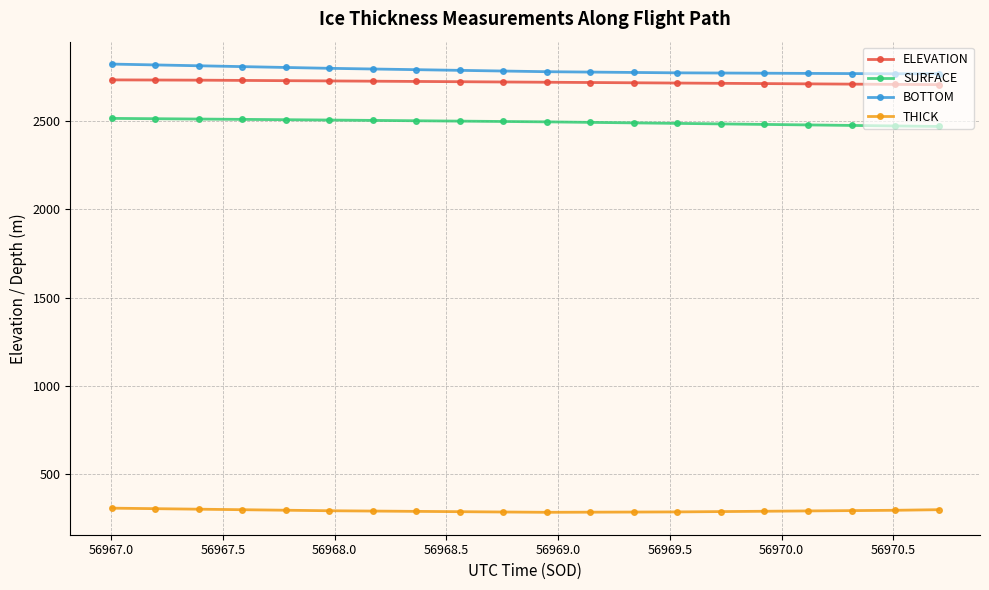

How many values in the THICK series are below 291?

9